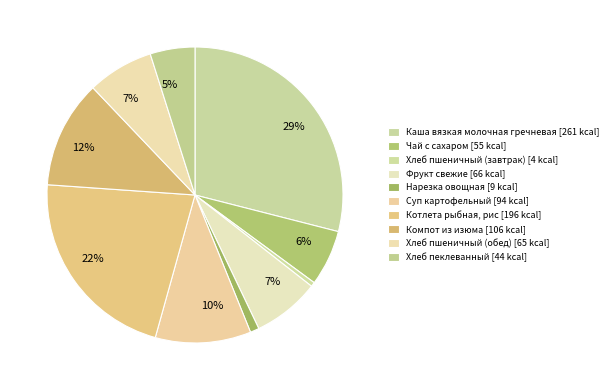

What is the change in value from Компот из изюма to Хлеб пеклеванный?

-62.0